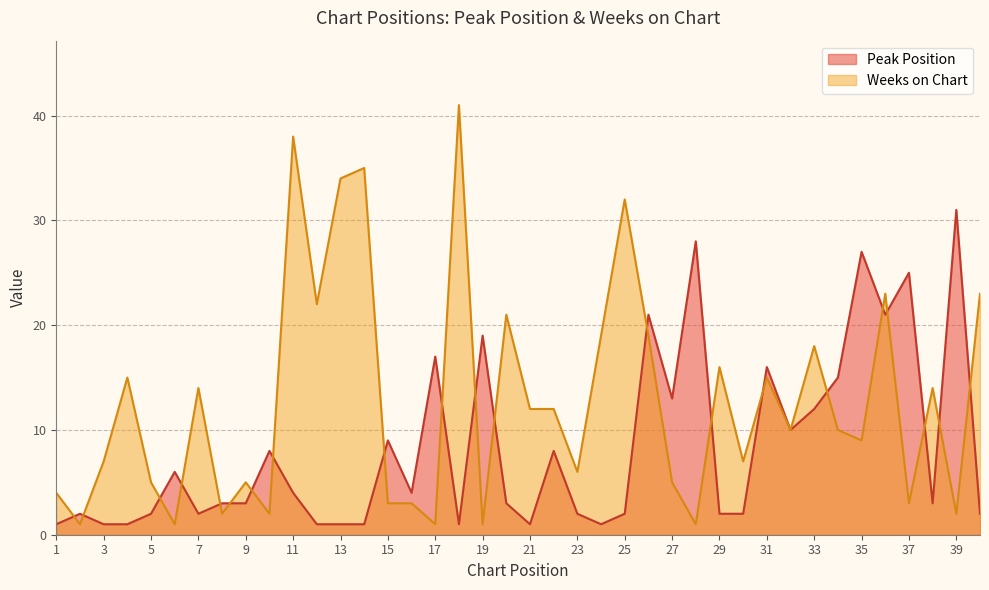

In Peak Position, how many points are higher than both neighbors (excluding endpoints)?

13